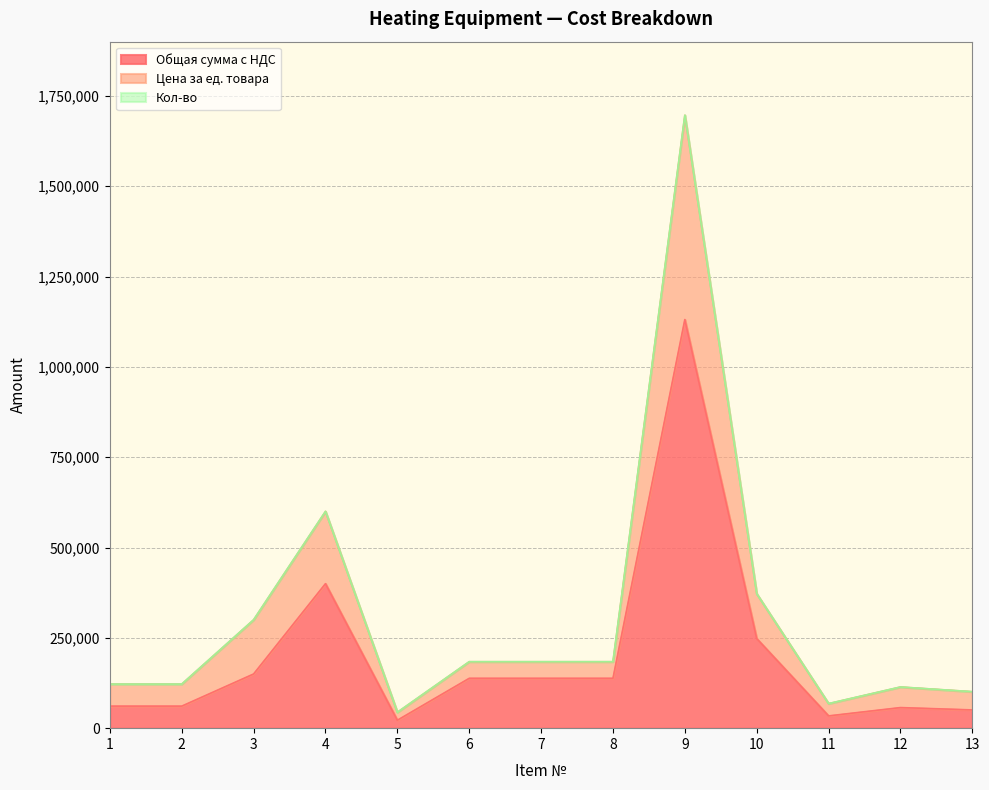

What value does the Общая сумма с НДС series have at 2?

61000